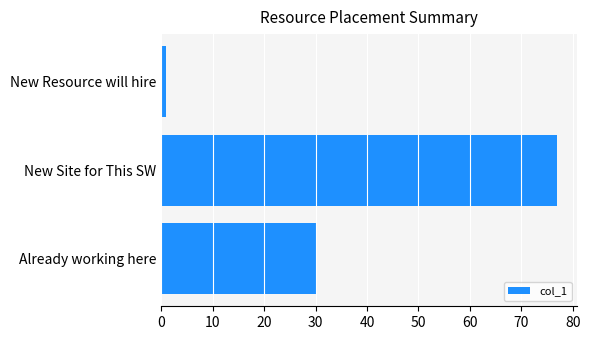

Count the values in the range 1 to 77.

3